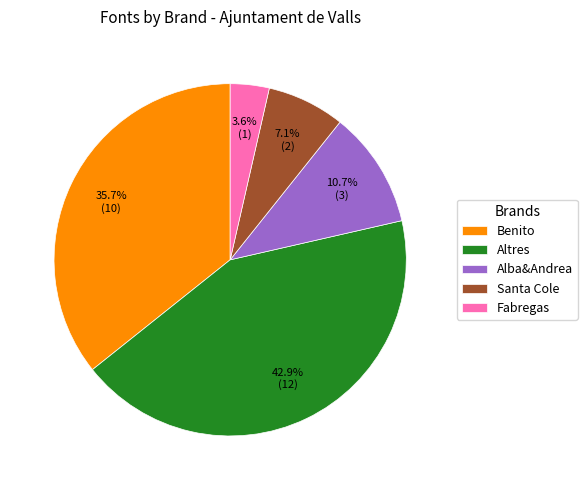

What is the largest slice in the pie chart?

Altres